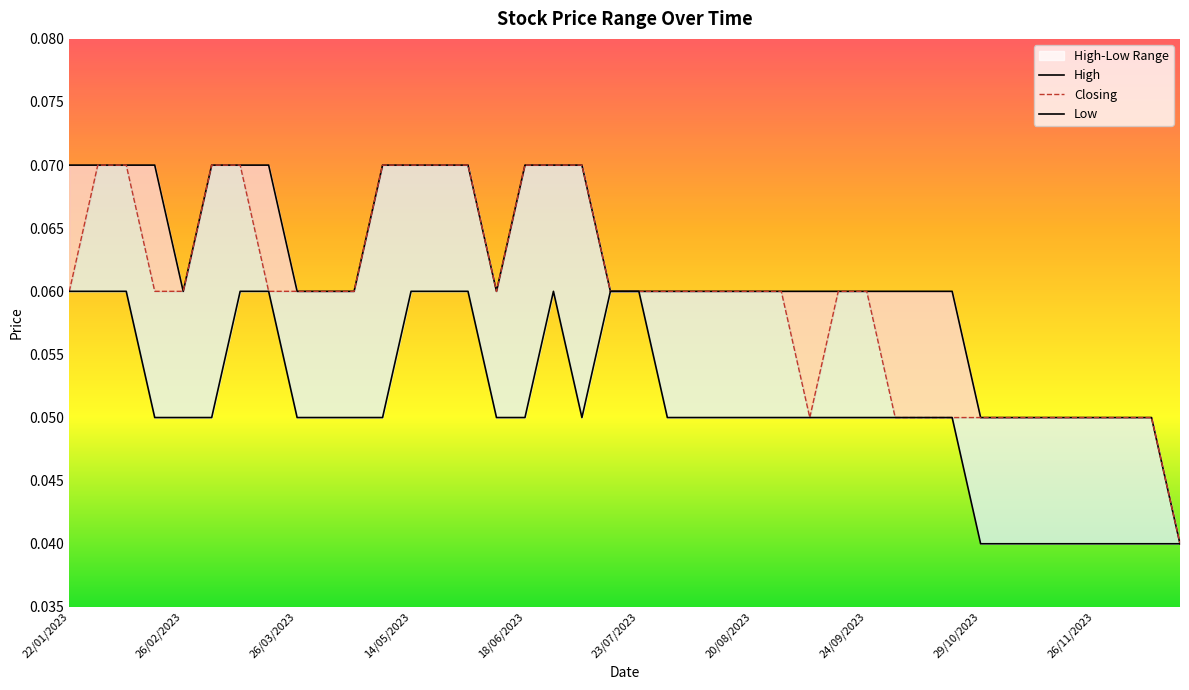

Is the value of High at 18/06/2023 greater than the value of Low at 26?

Yes